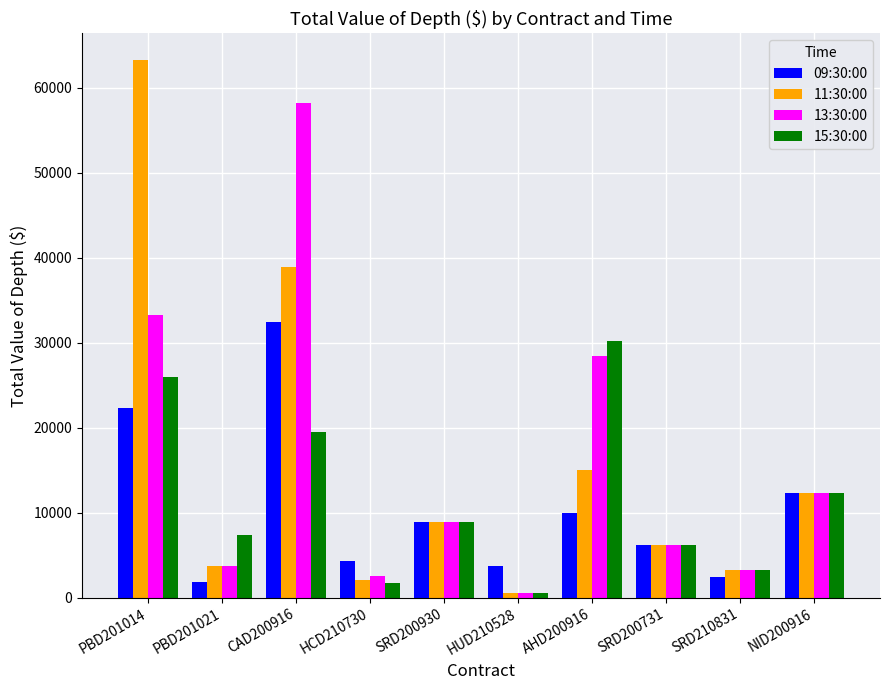

What are all the series names shown in the legend?

09:30:00, 11:30:00, 13:30:00, 15:30:00